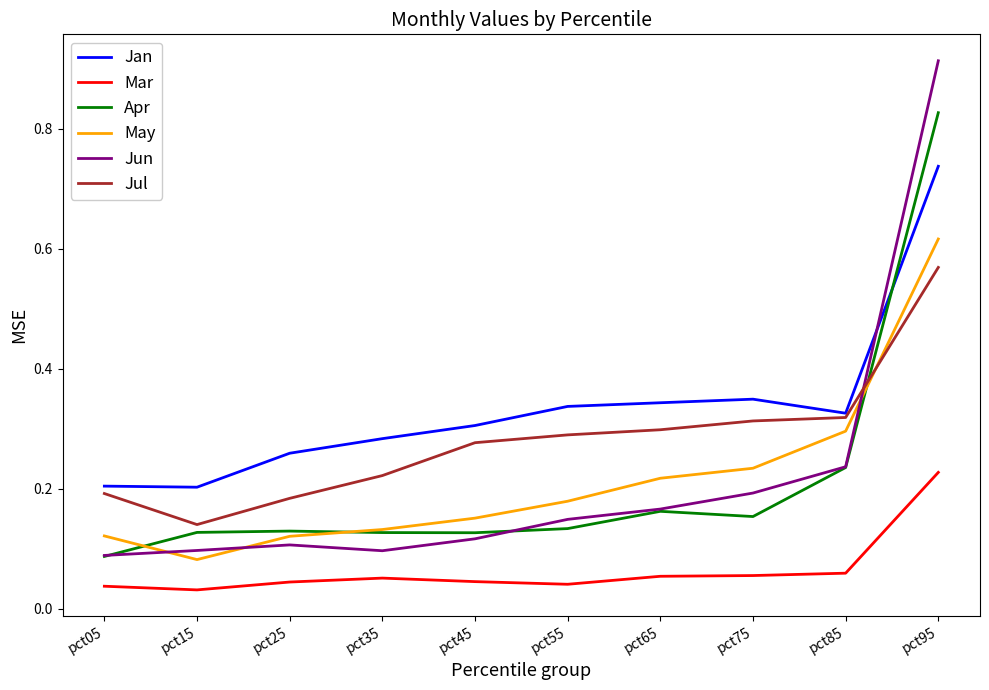

Which category has the highest value across all series?

pct95